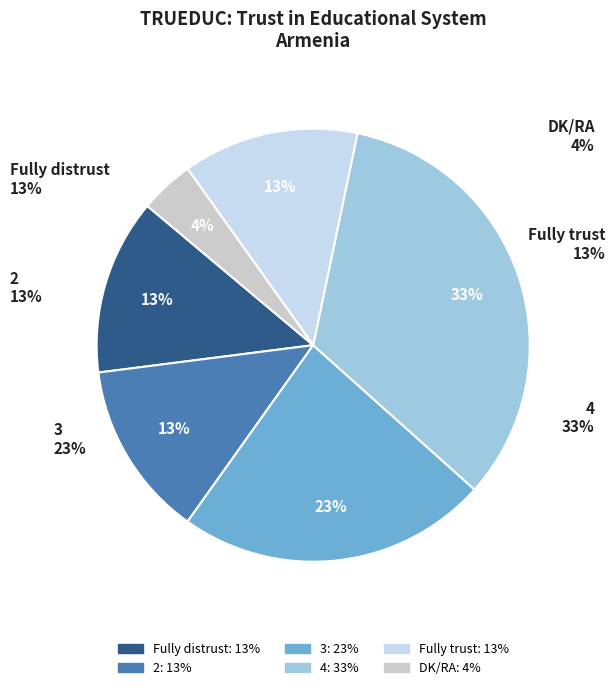

Is there a majority slice in this chart?

No